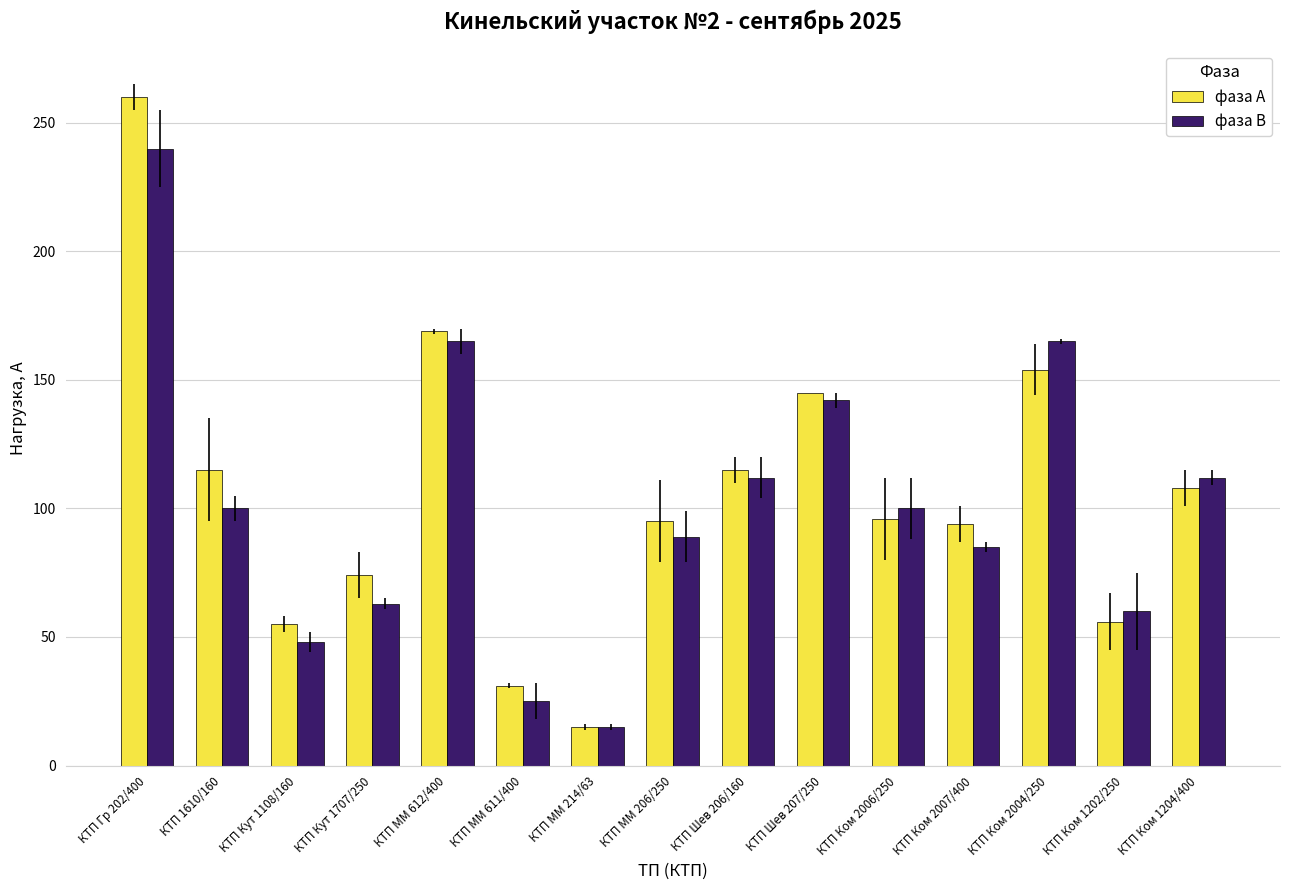

True or false: фаза А has a value of 20 at КТП Кут 1707/250.

False